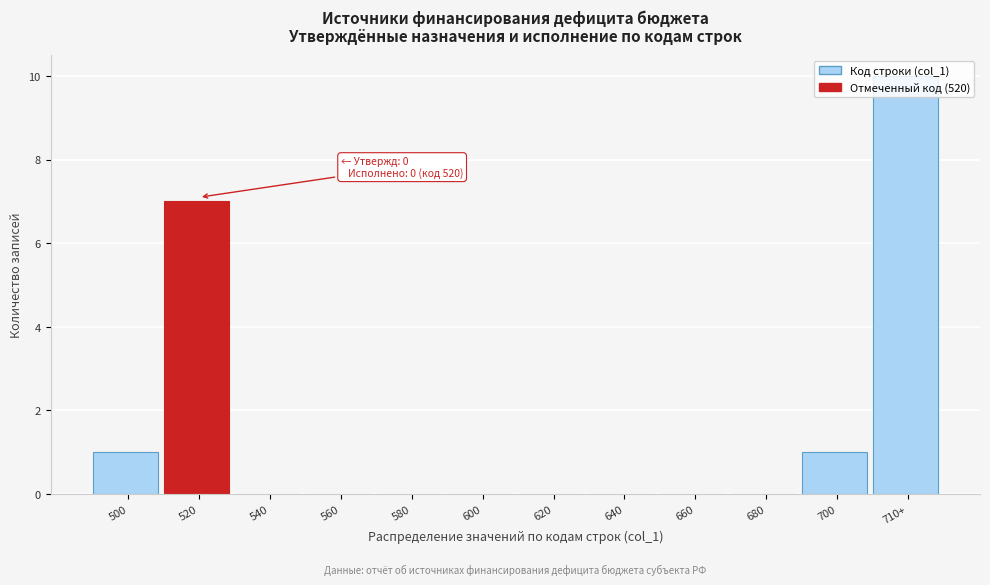

What is the change in value from 640 to 700?

+1